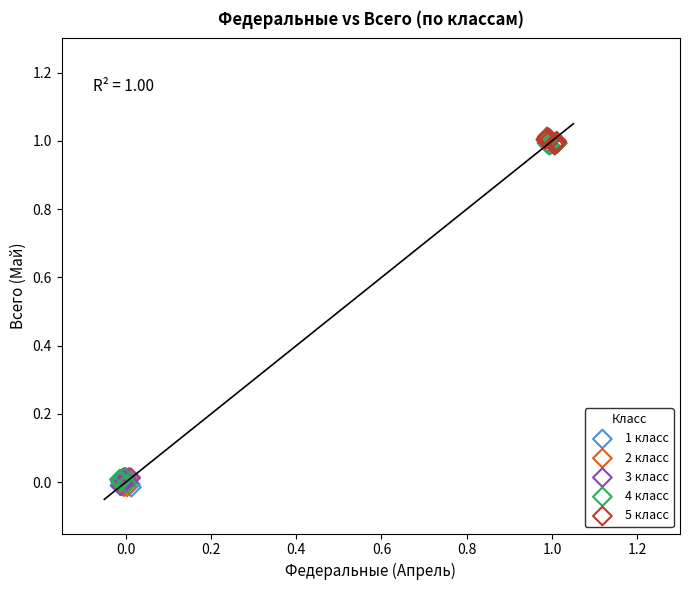

What are all the series names shown in the legend?

1 класс, 2 класс, 3 класс, 4 класс, 5 класс